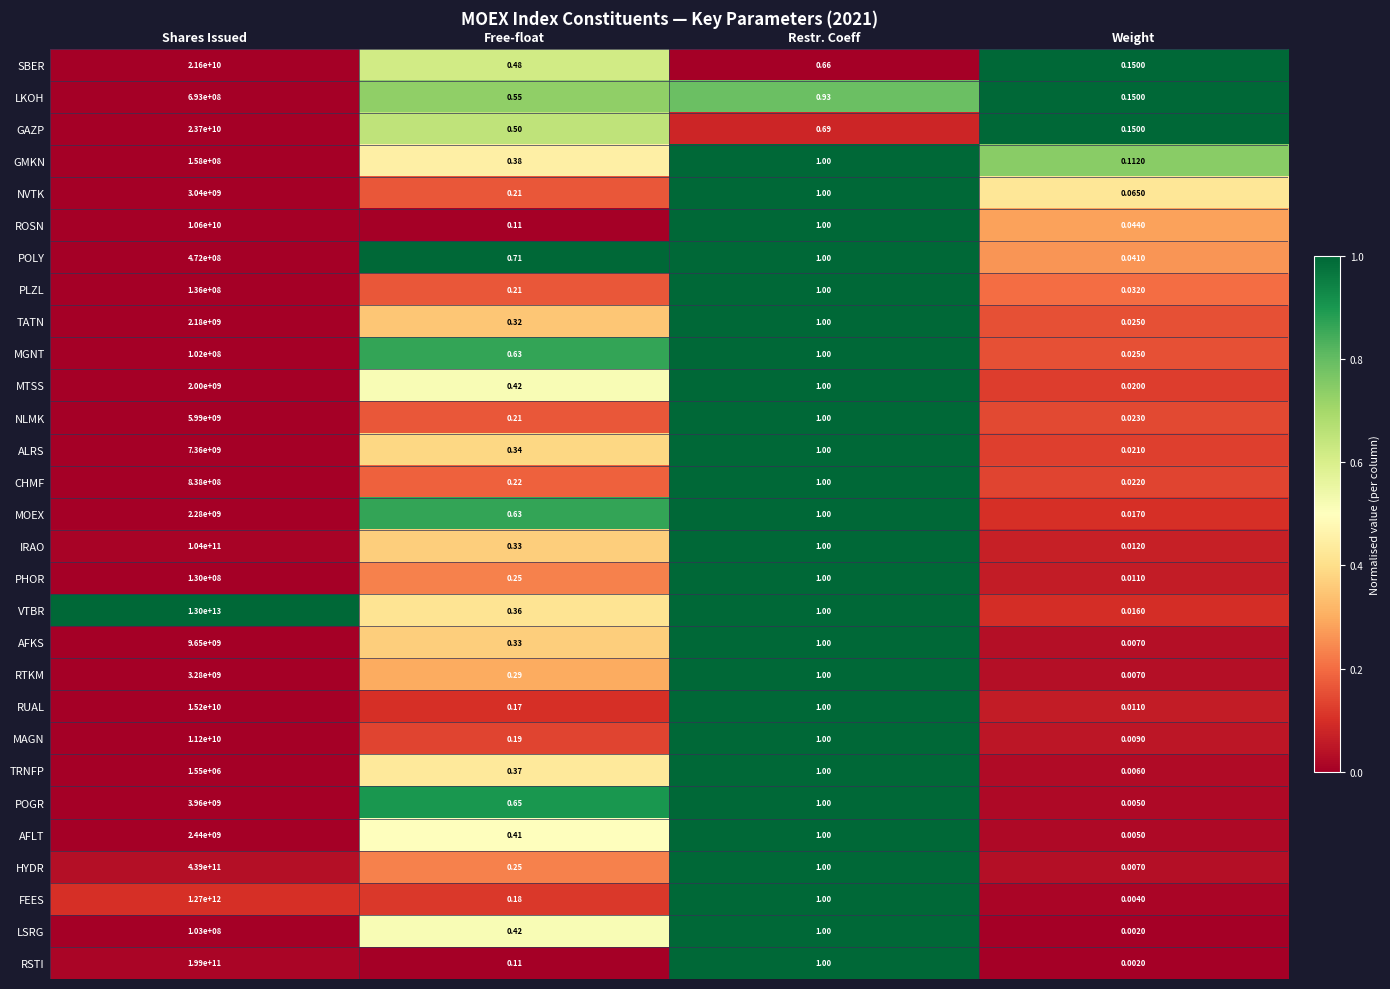

How many series are shown in this chart?

29